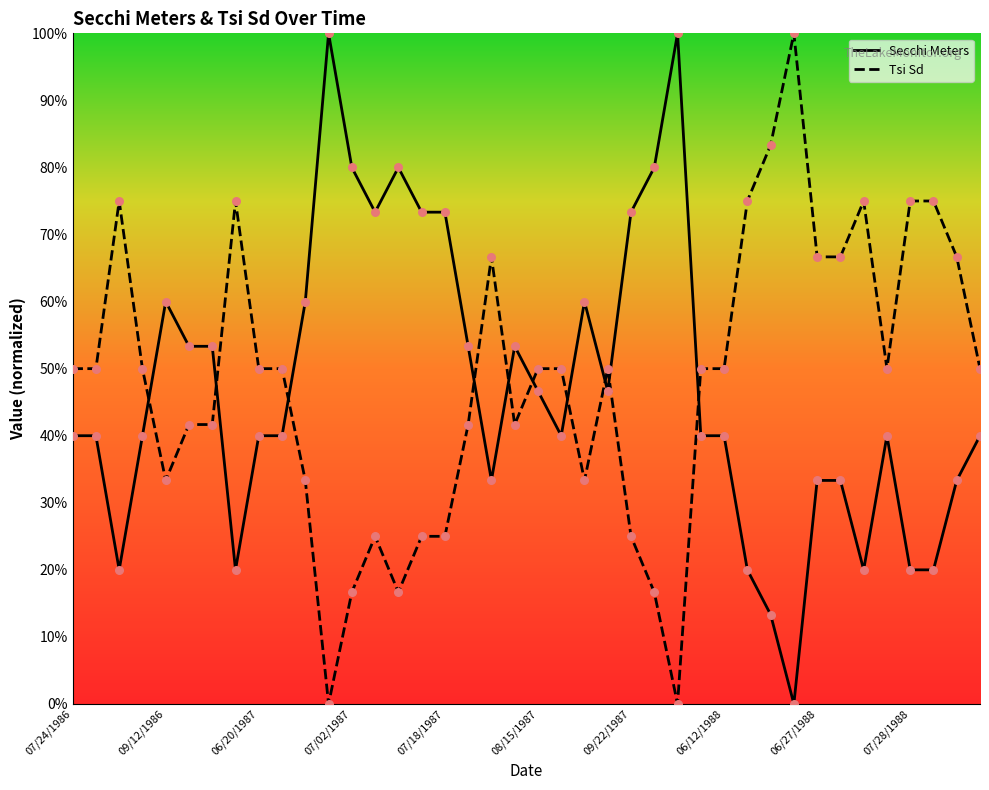

What are all the series names shown in the legend?

Secchi Meters, Tsi Sd